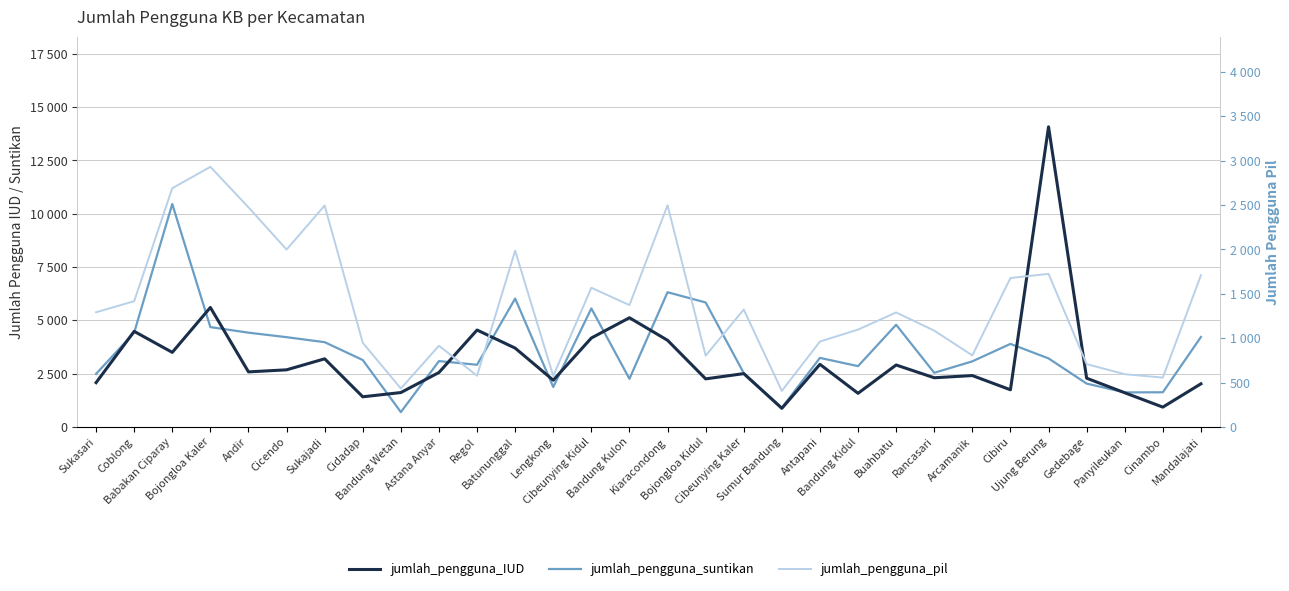

At which category is the sum across all series the highest?

Ujung Berung